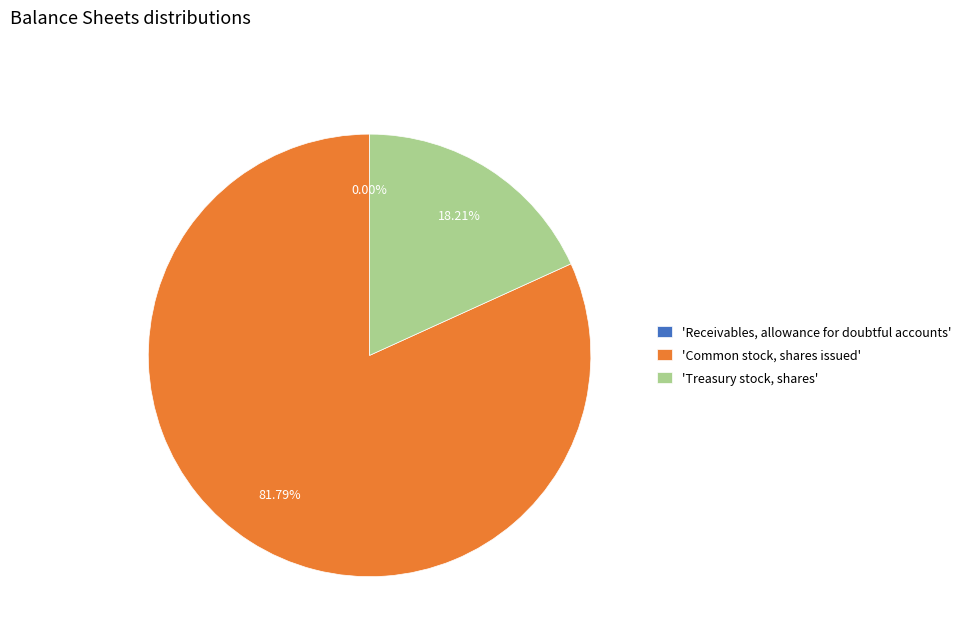

Which category accounts for the majority?

Common stock, shares issued